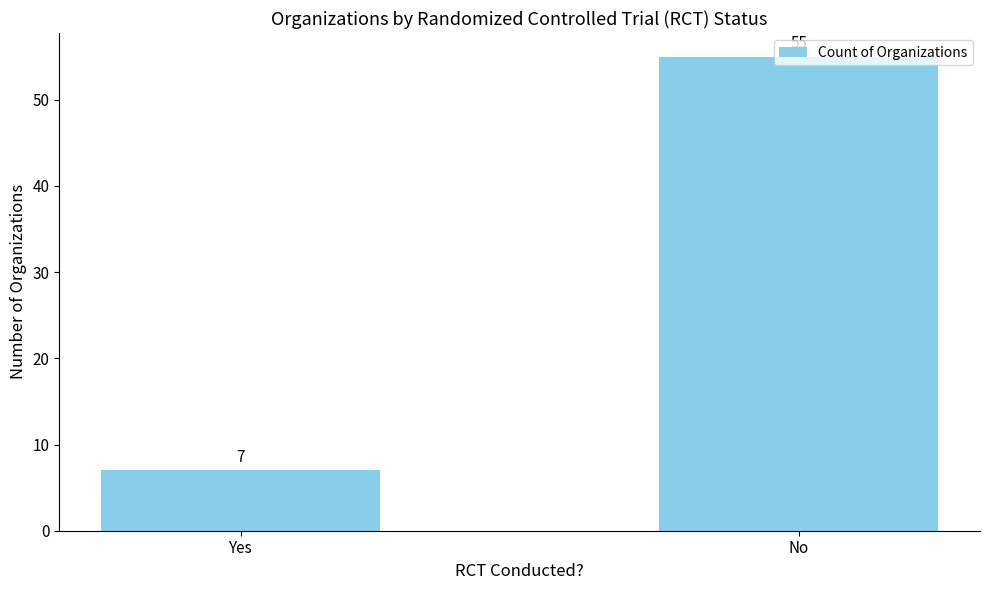

Which has a higher value, Yes or No?

No